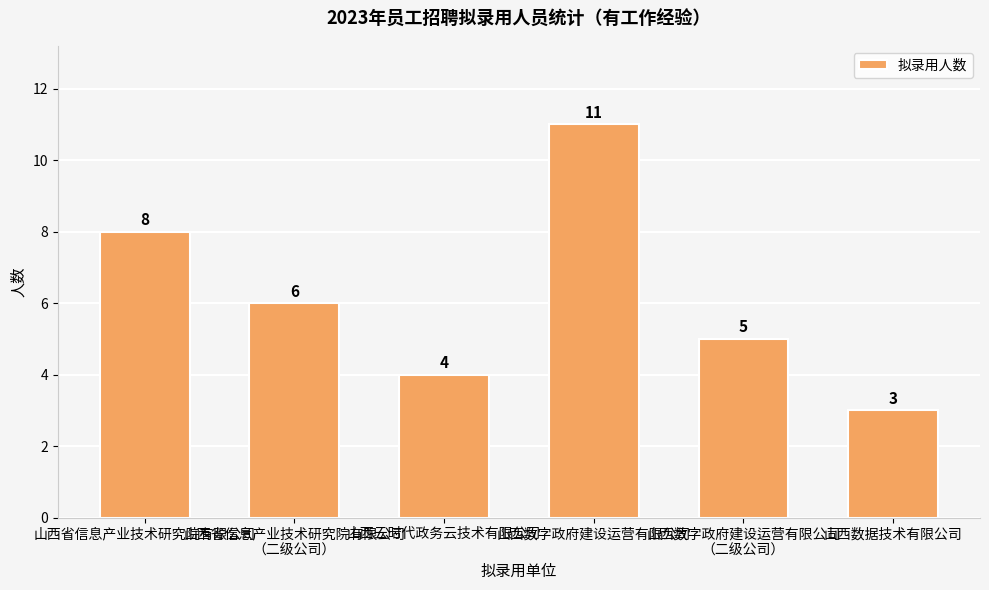

List the labels in order of value, smallest first.

山西数据技术有限公司, 山西云时代政务云技术有限公司, 山西数字政府建设运营有限公司
（二级公司）, 山西省信息产业技术研究院有限公司
（二级公司）, 山西省信息产业技术研究院有限公司, 山西数字政府建设运营有限公司